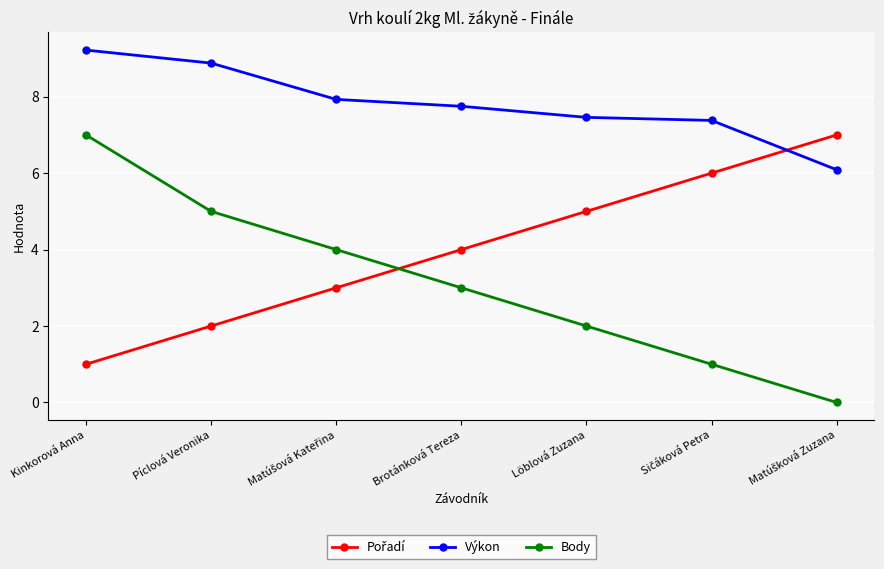

What is the greatest value displayed?

9.2